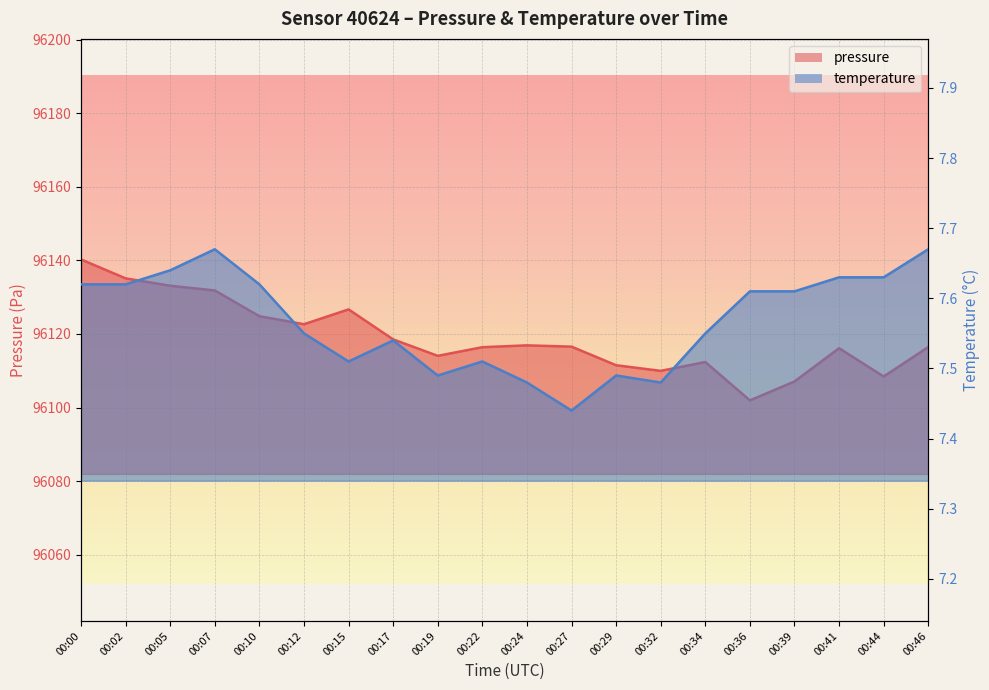

Is it true that temperature_line equals 7.6 at 00:10?

True